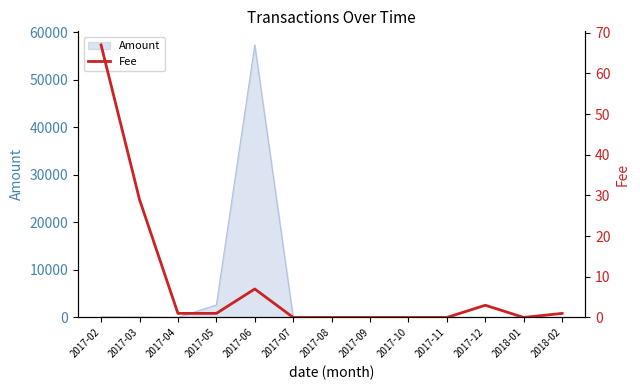

Reading left to right, transcribe all the data shown in this chart.

67.0	29.0	1.0	1.0	7.0	0.0	0.0	0.0	0.0	0.0	3.0	0.0	1.0